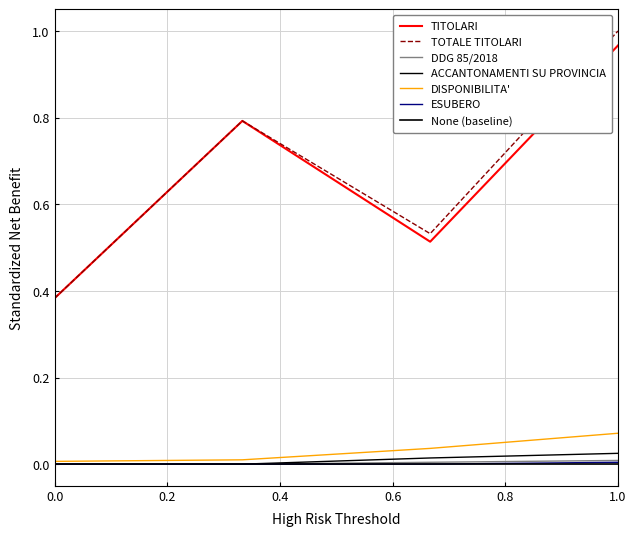

True or false: DDG 85/2018 has more than 1 points higher than both neighbors.

False